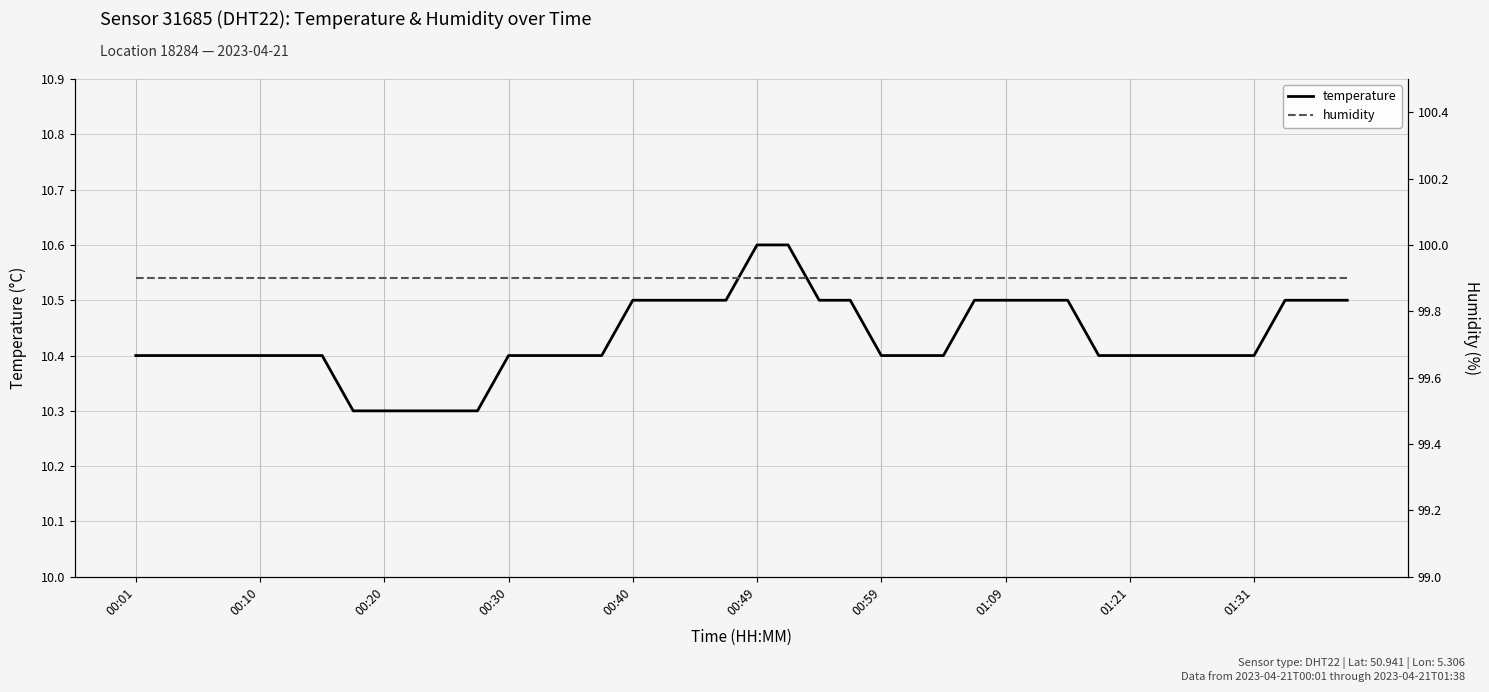

The temperature series shows 10.5 at 22. True or false?

True